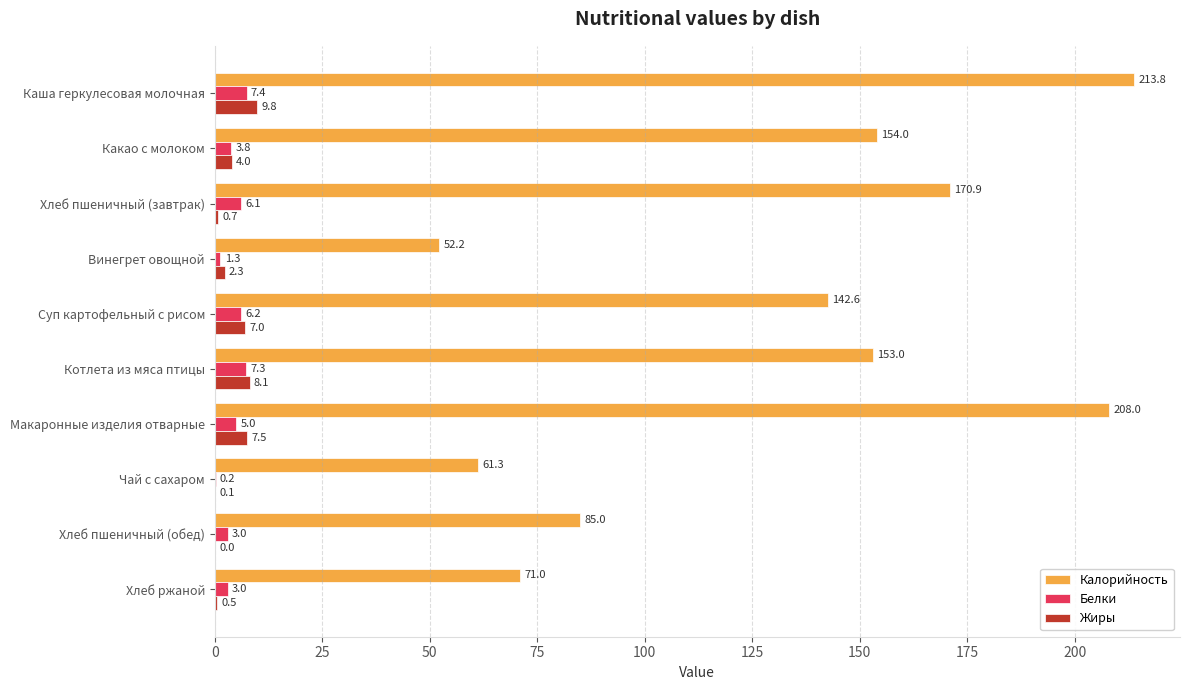

Is it true that Калорийность equals 260.9 at Хлеб пшеничный (завтрак)?

False